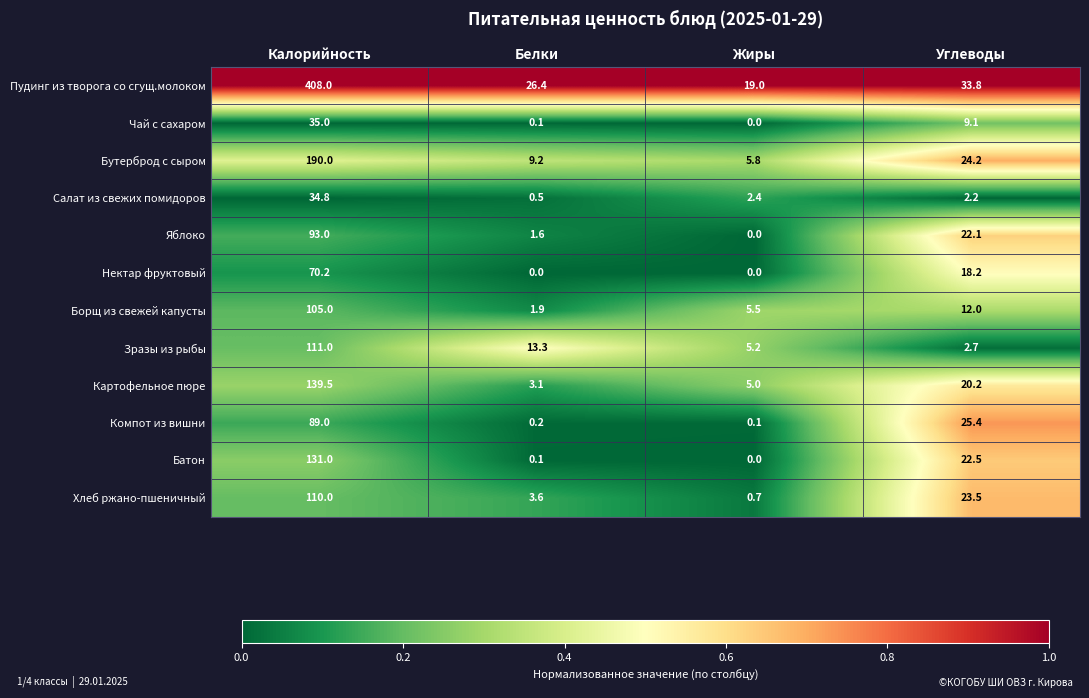

At how many categories does at least one series exceed 0?

4